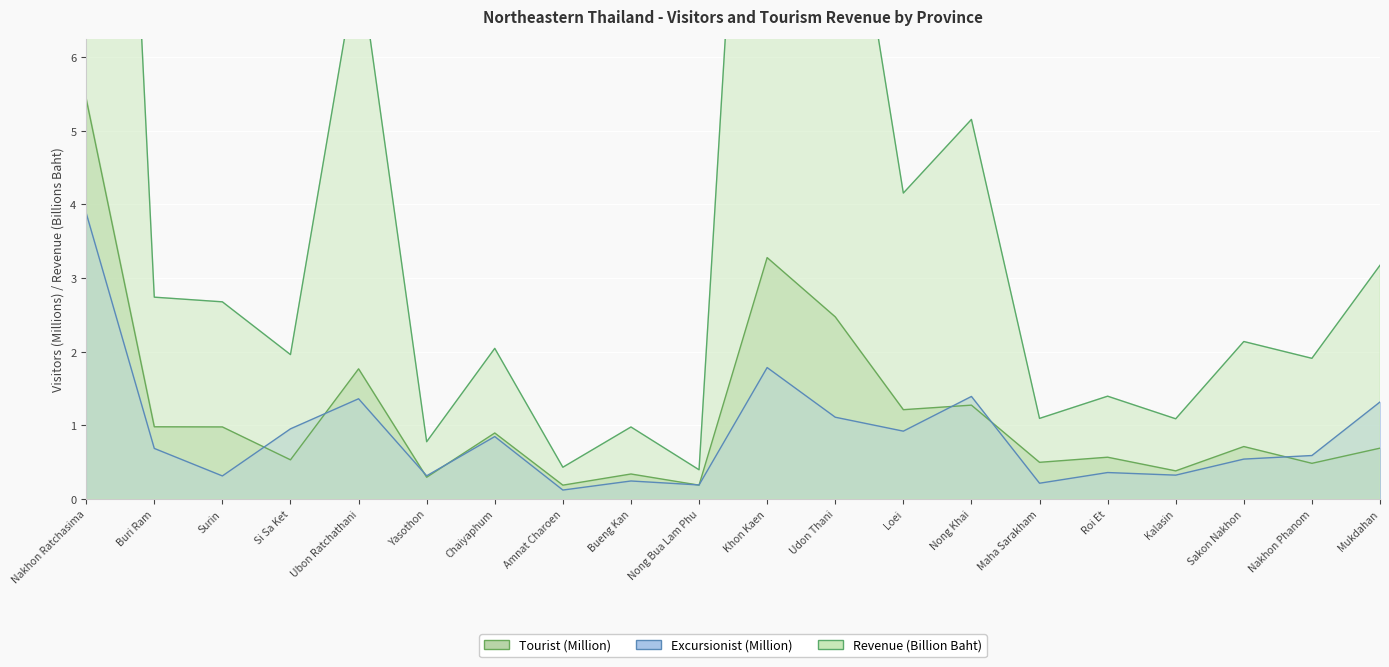

At which label does Revenue (Million Baht) reach its minimum?

Nong Bua Lam Phu